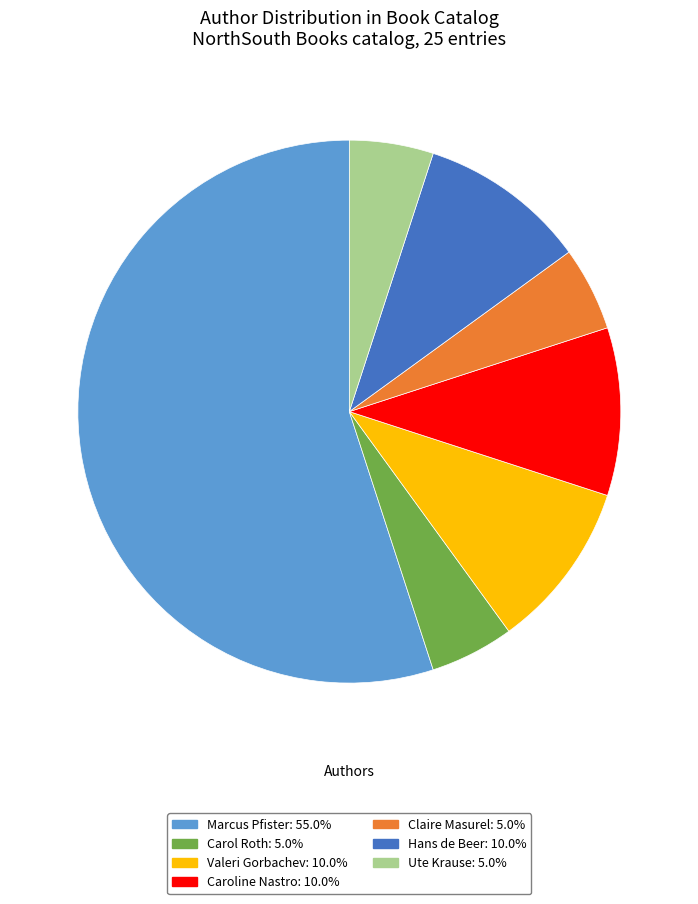

Count the number of slices in the pie.

7